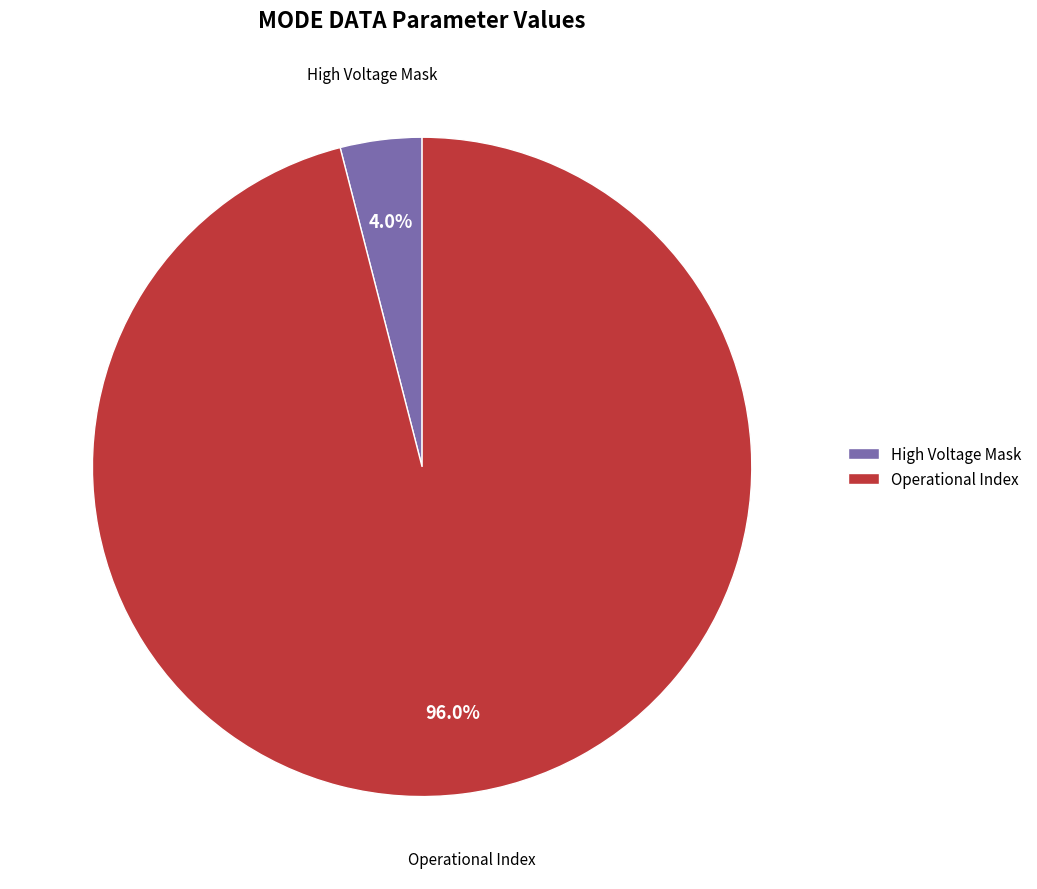

Does any single category account for the majority?

Yes